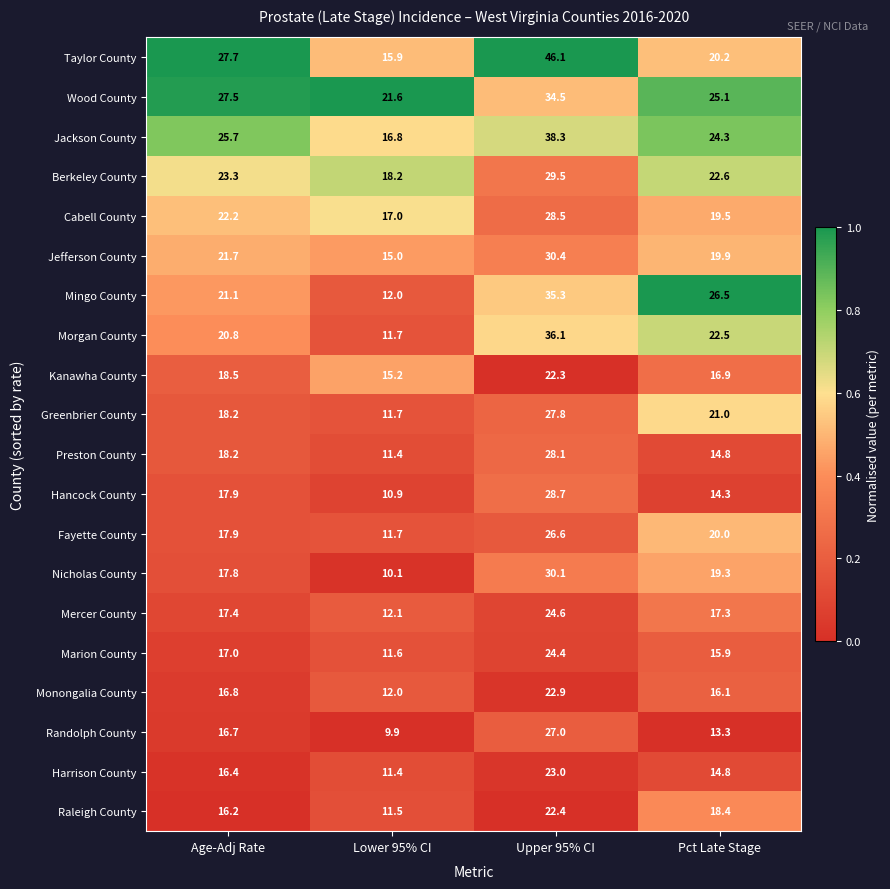

What is the approximate value of Cabell County at Pct Late Stage?

19.5